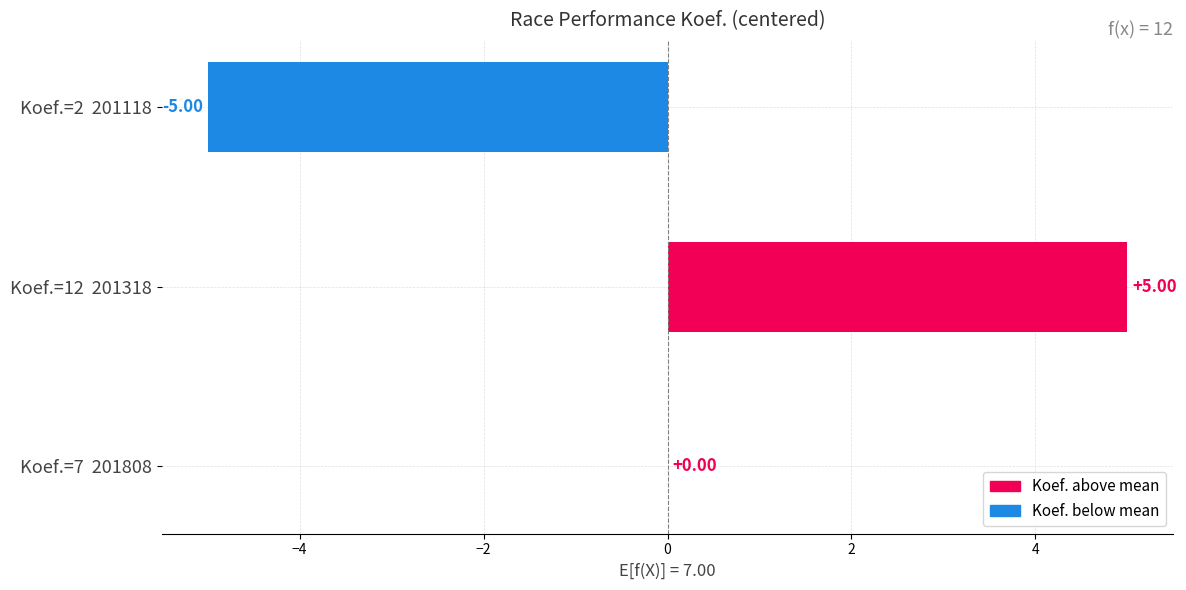

Count the number of categories in the chart.

3